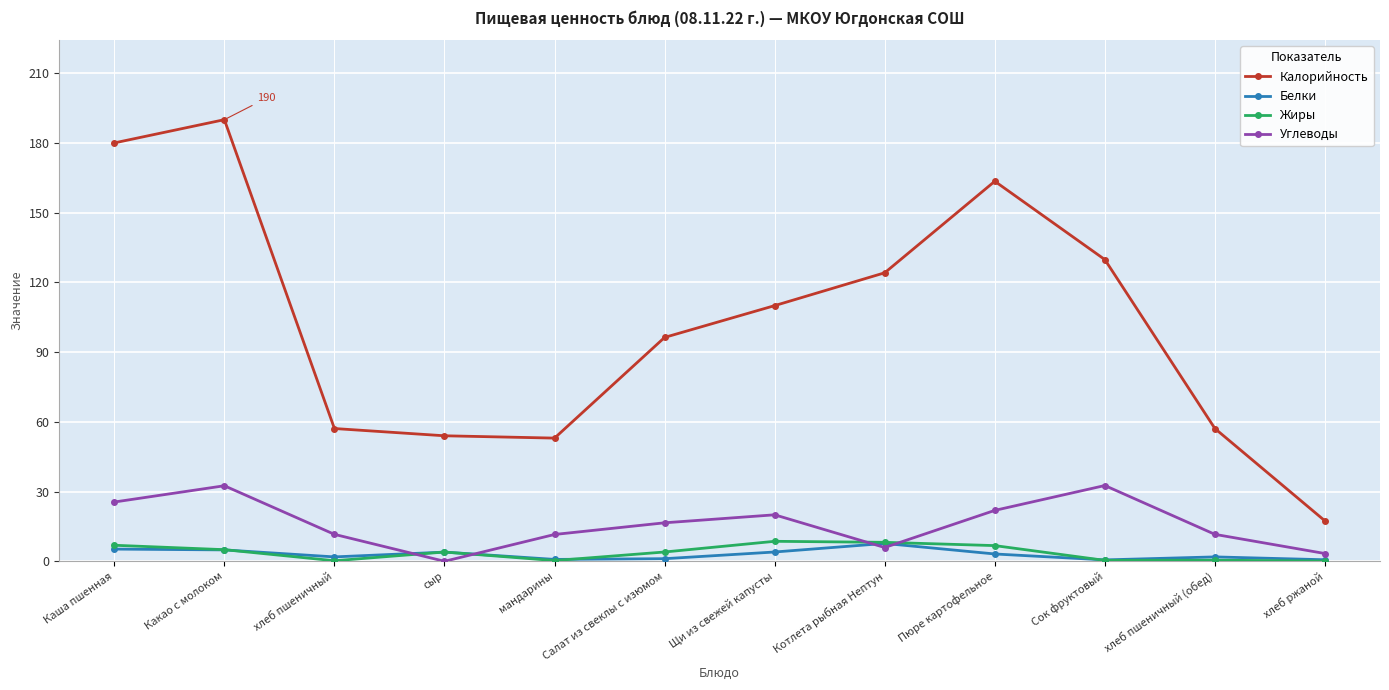

At which label does Белки first exceed 3?

Каша пшенная